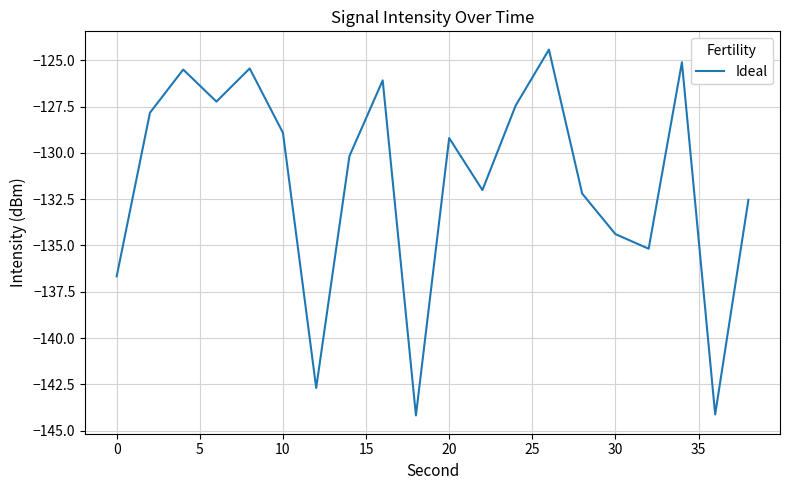

What is the smallest value displayed?

-144.2